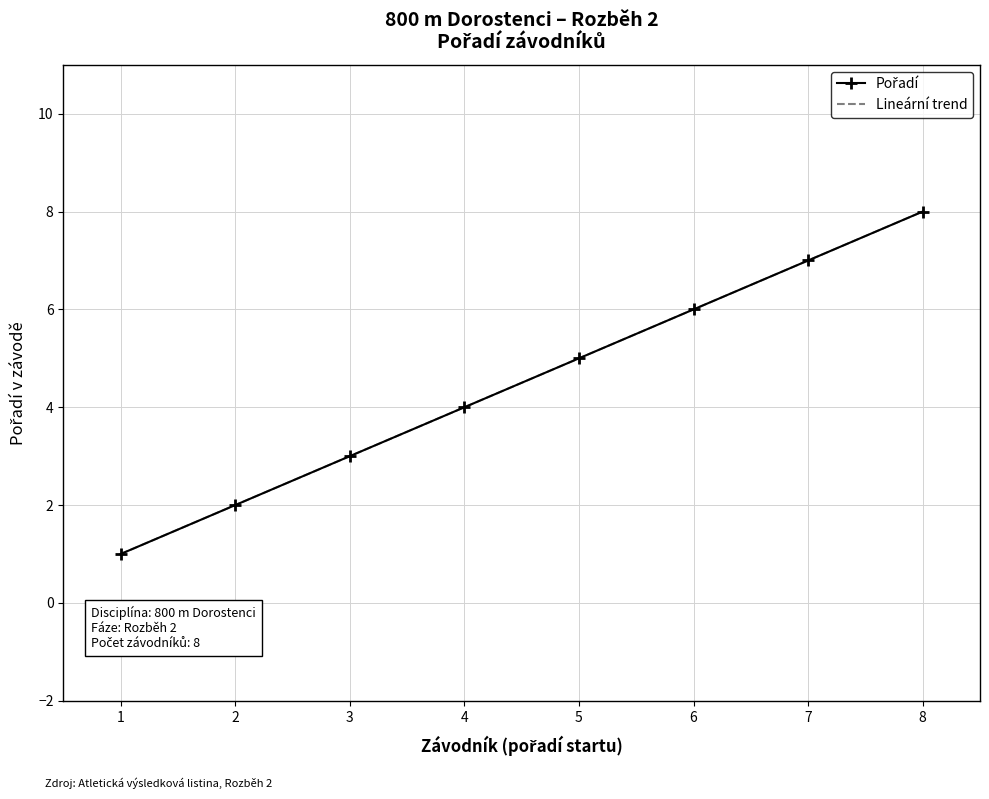

What is the difference between the second highest and minimum values?

6